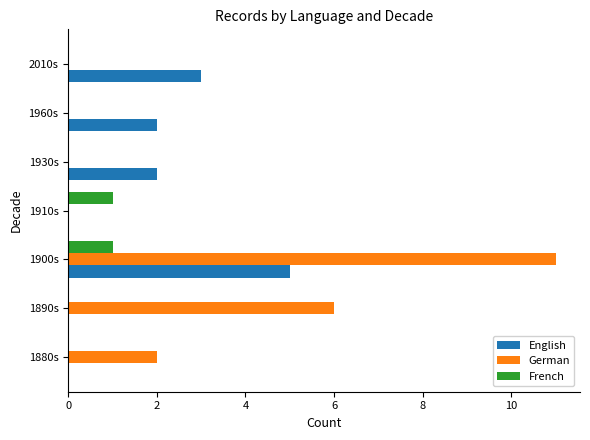

What is the sum of the English values at 2010s and 1910s?

3